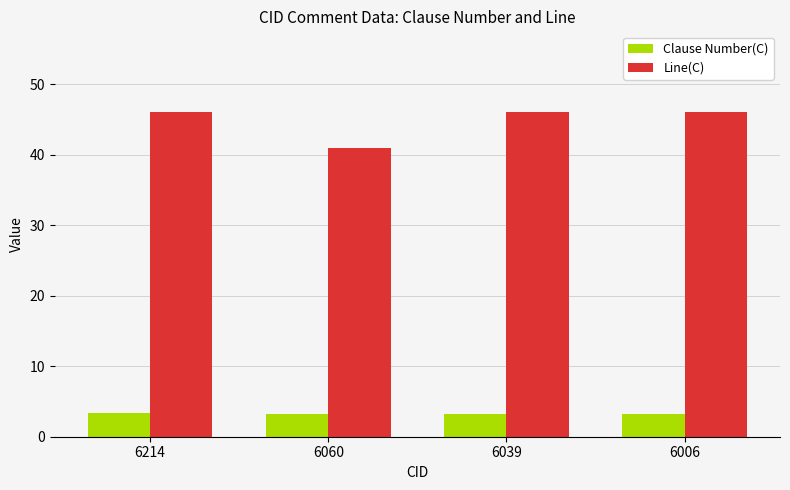

What is the value of the Line(C) bar at the 4th from the left?

46.0